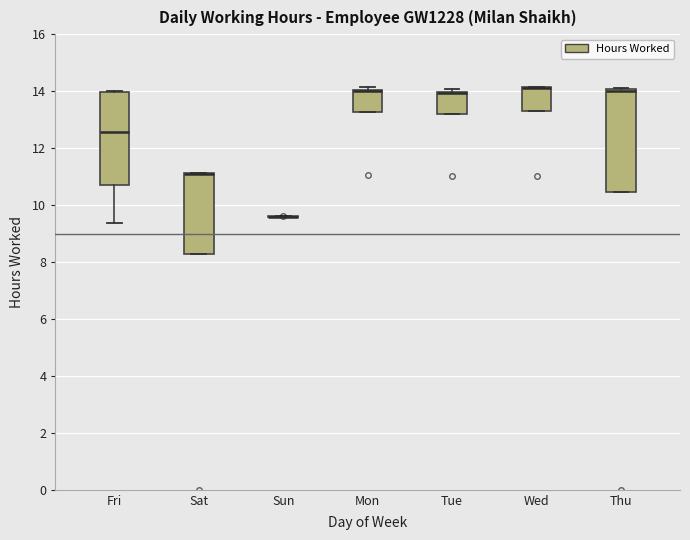

Where is the upper edge of the box for Tue on the y-axis? The values are not printed on the chart, so give them approximately, as read against the axis.

14.0